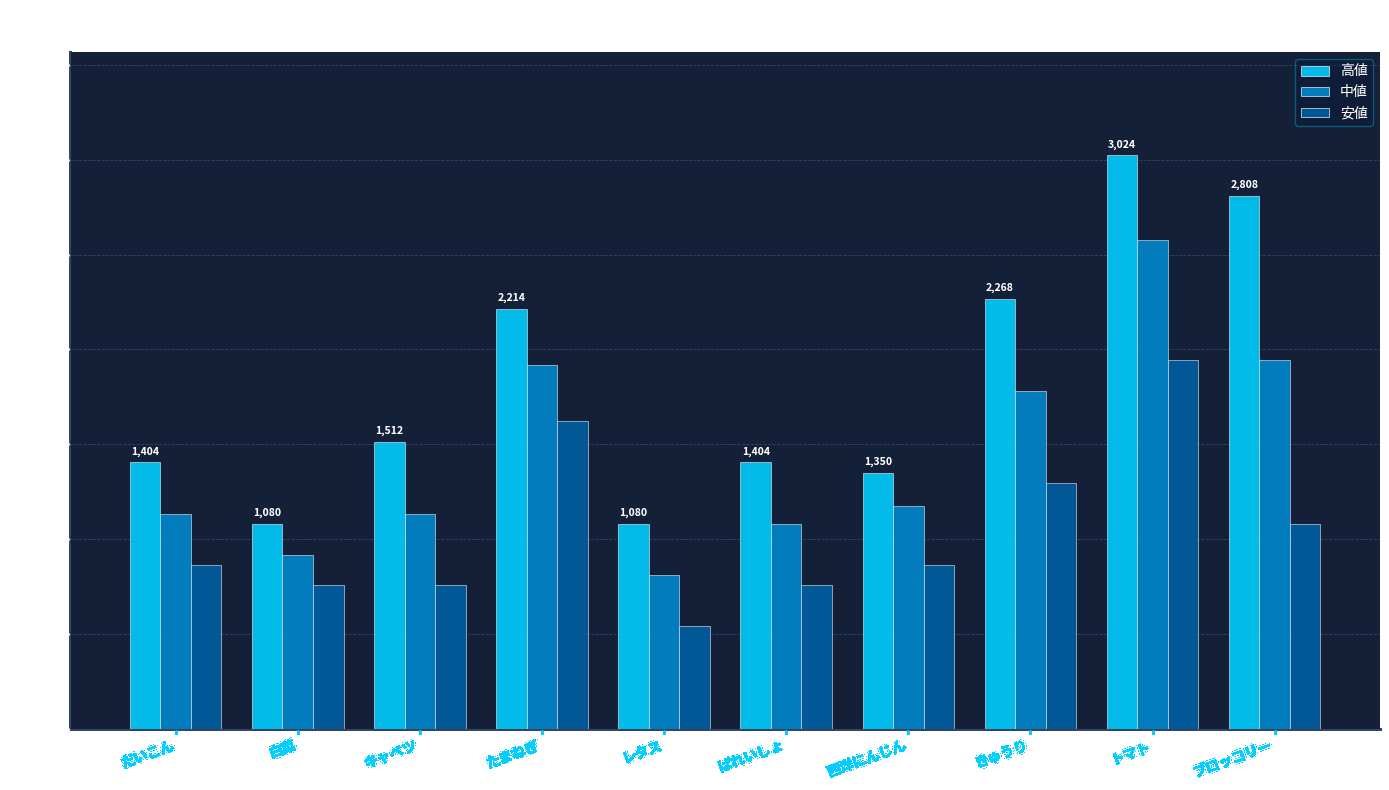

How many distinct data groups are displayed?

3